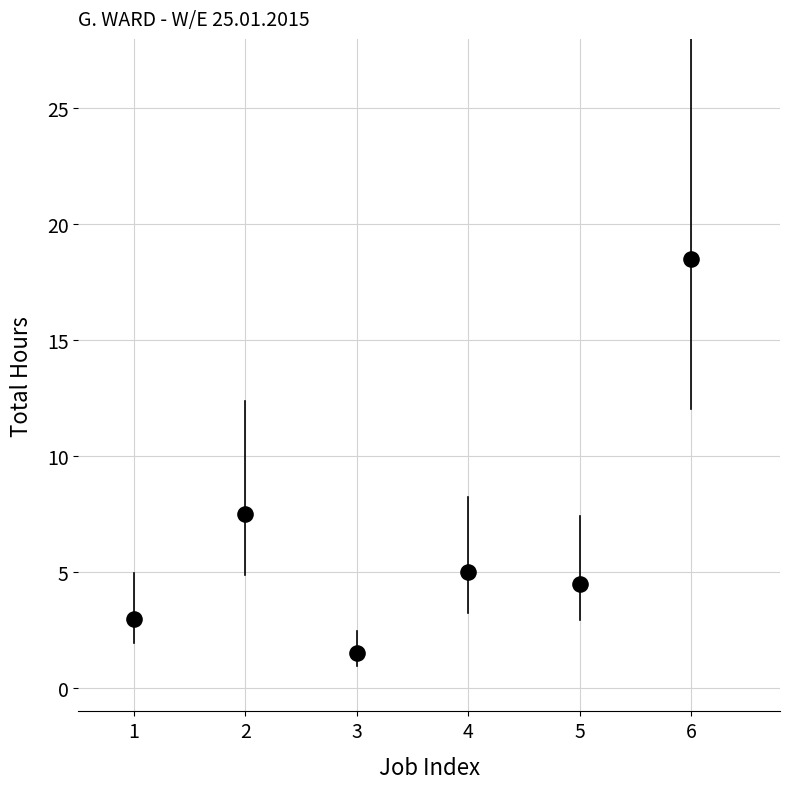

What is the average Y value?

6.7